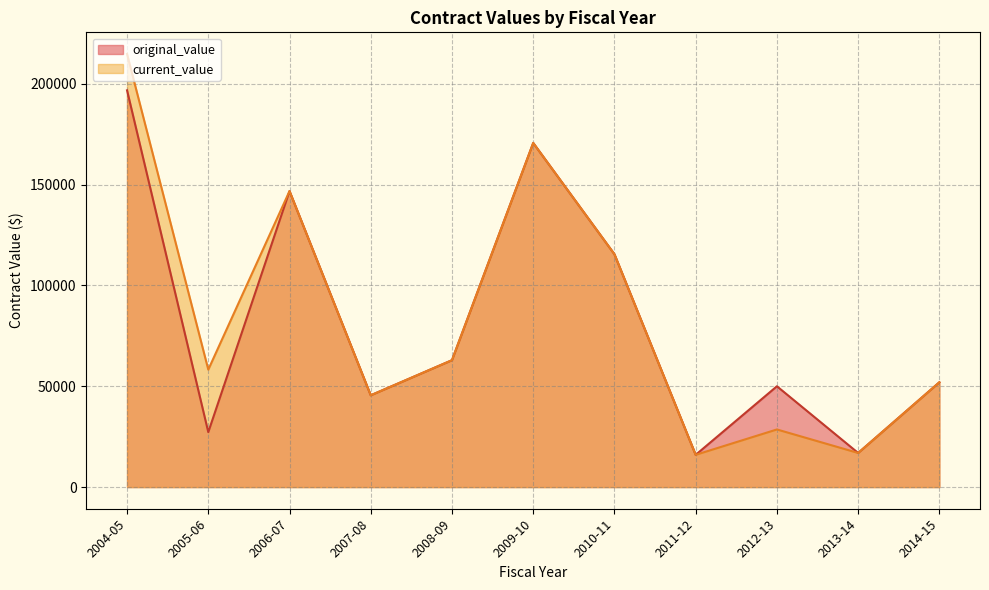

Rank the series at 2012-13 from highest to lowest value.

original_value, current_value